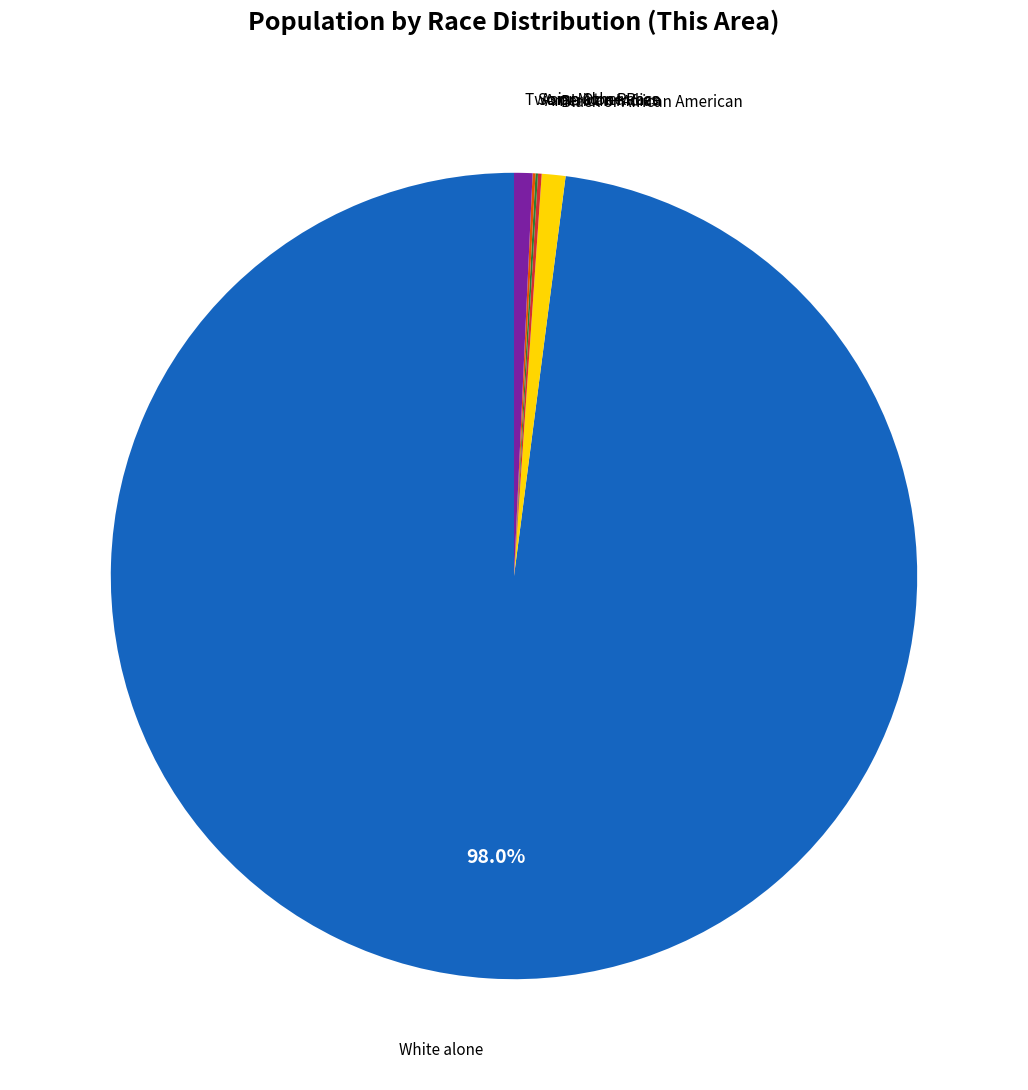

Which slice represents more than half of the pie?

White alone